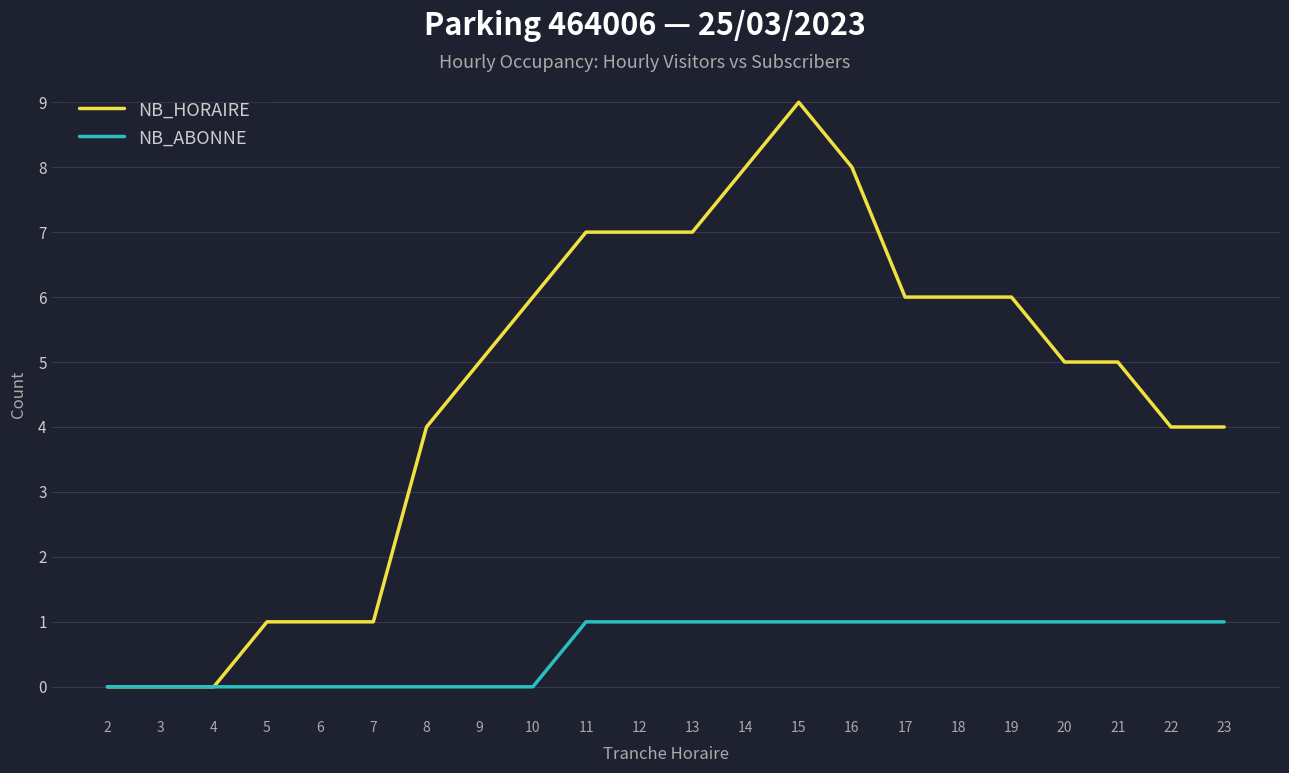

Is the value of NB_ABONNE at 8 greater than the value of NB_HORAIRE at 12?

No